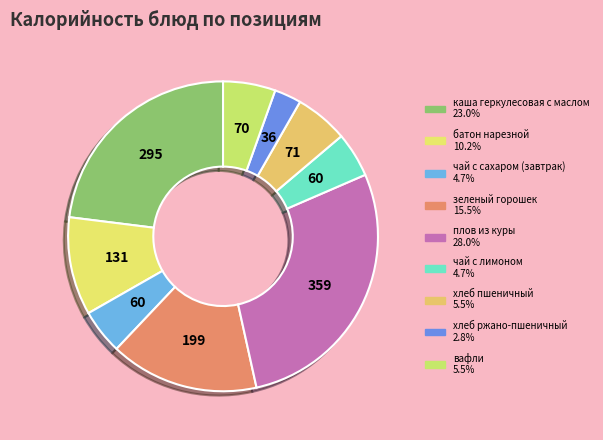

To the nearest percent, what is the average slice percentage?

11%